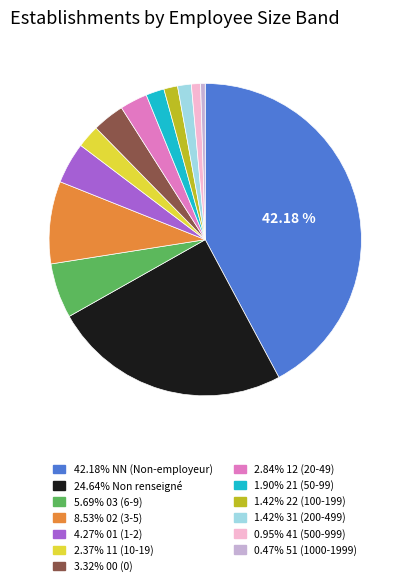

Is there a majority slice in this chart?

No